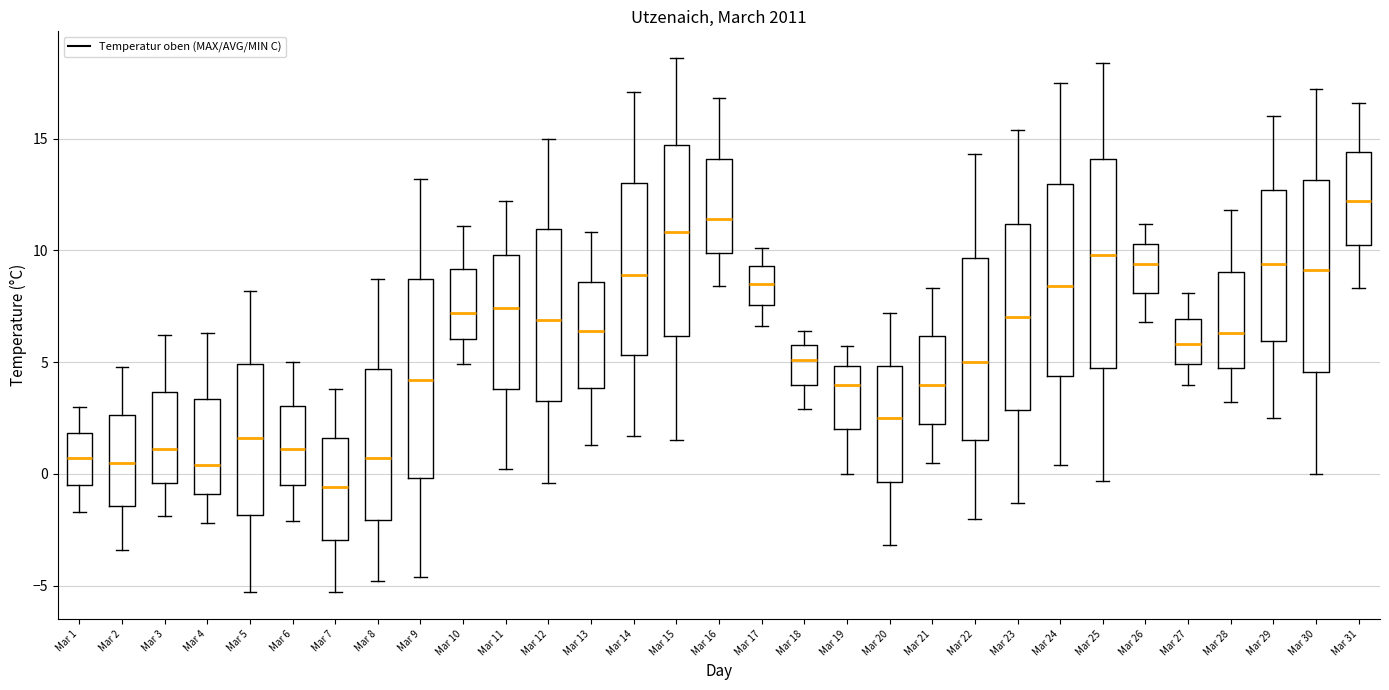

Which box's median line is the lowest?

Mar 7